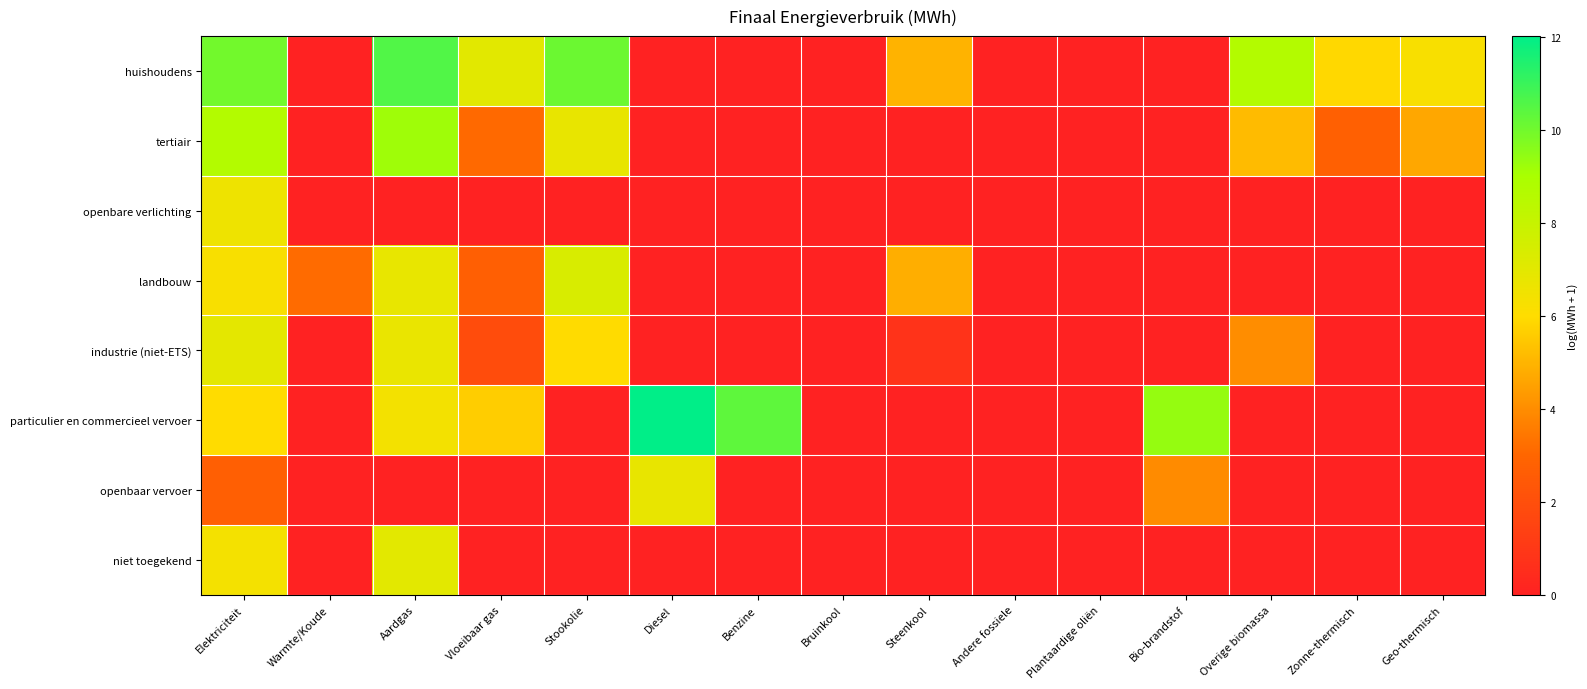

Which series has the widest spread of values?

particulier en commercieel vervoer